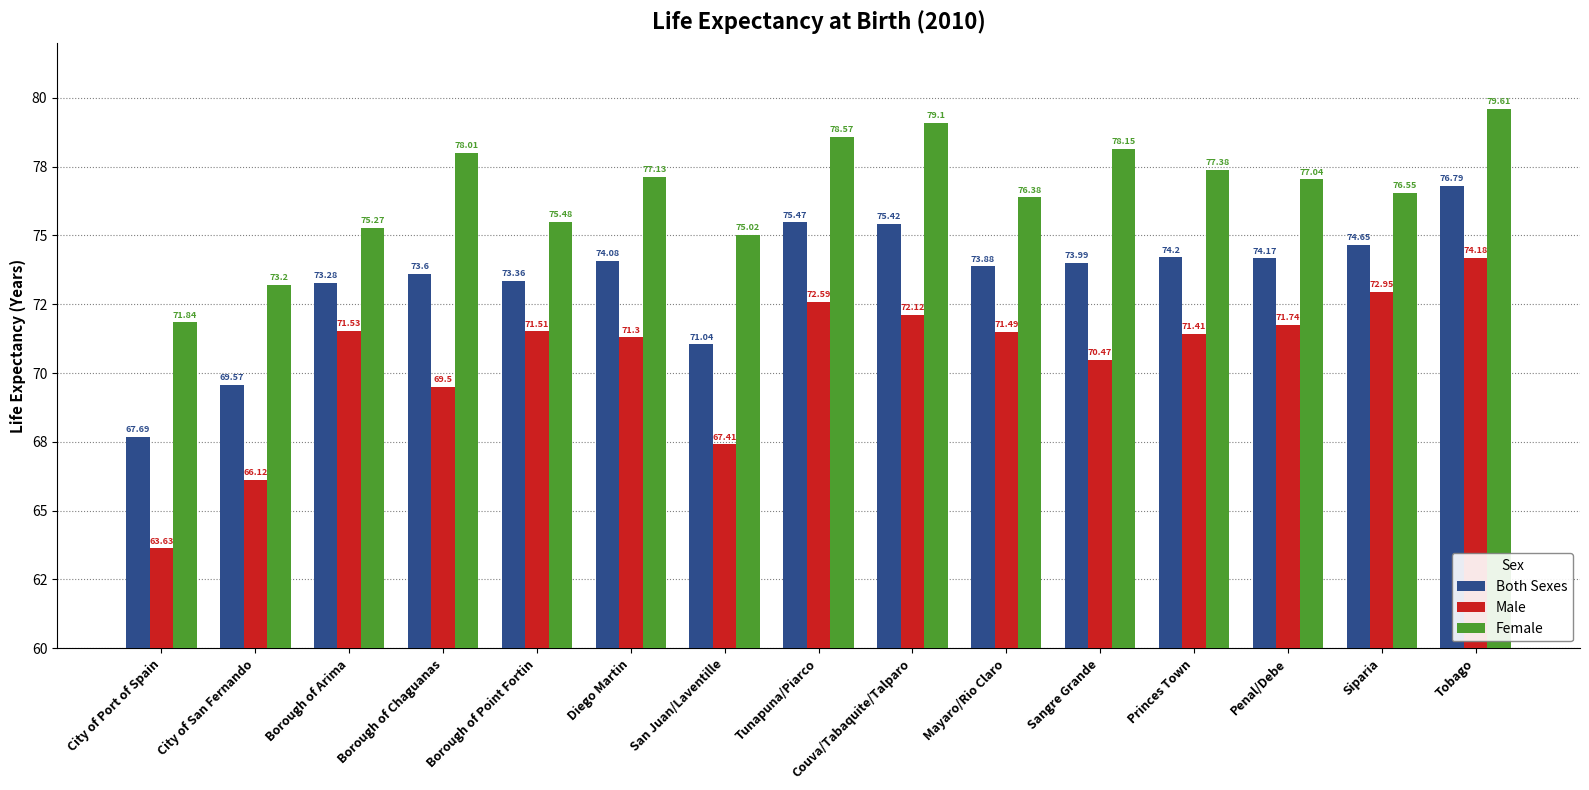

Does the chart contain any negative values?

No